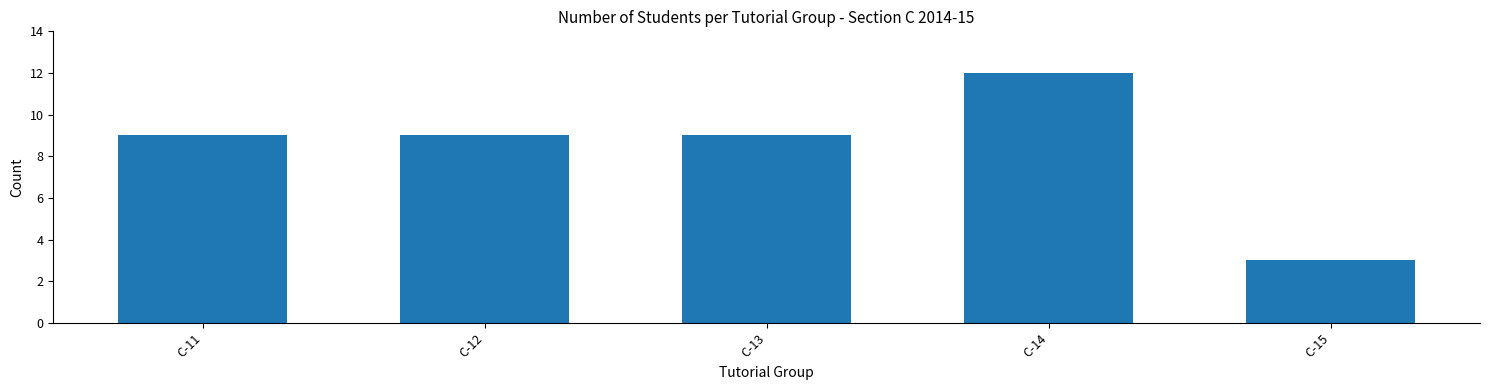

What is the approximate value at C-15?

3